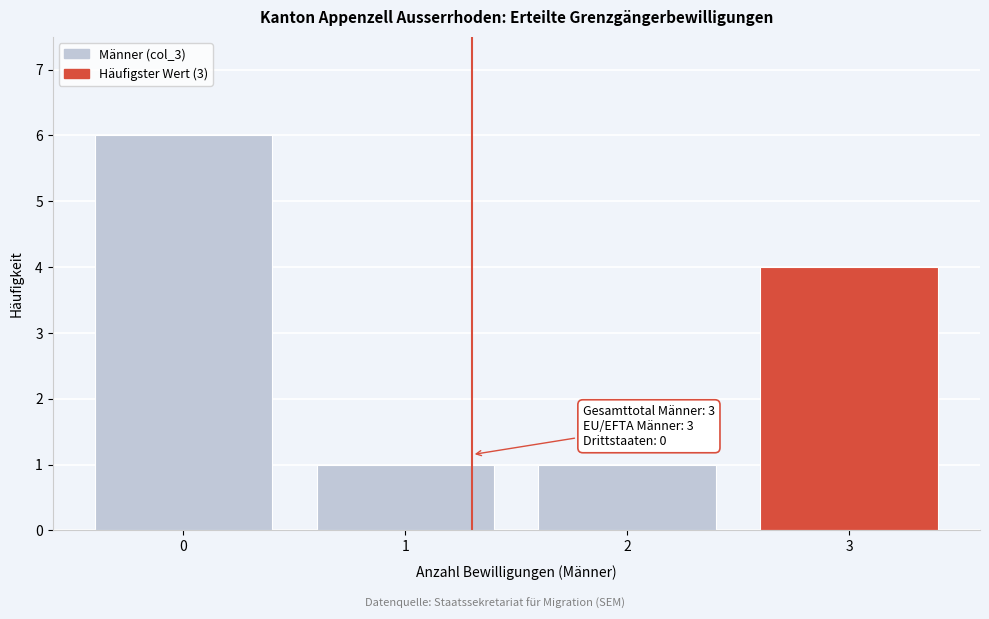

Over which range of the x-axis is the bar tallest?

-0.5 to 0.5